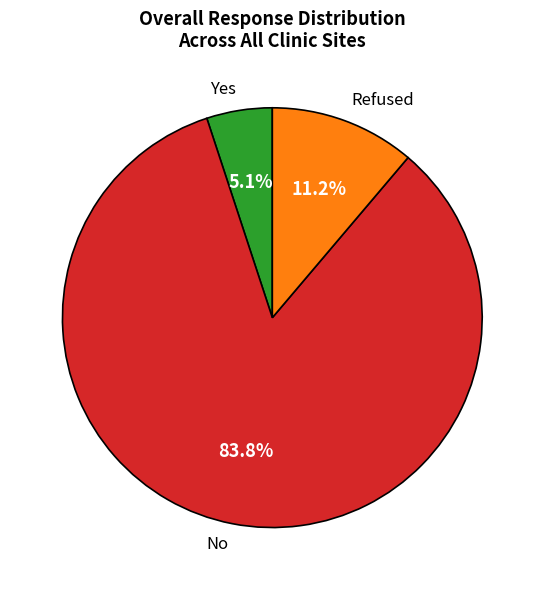

To the nearest percent, what is the average slice percentage?

33%